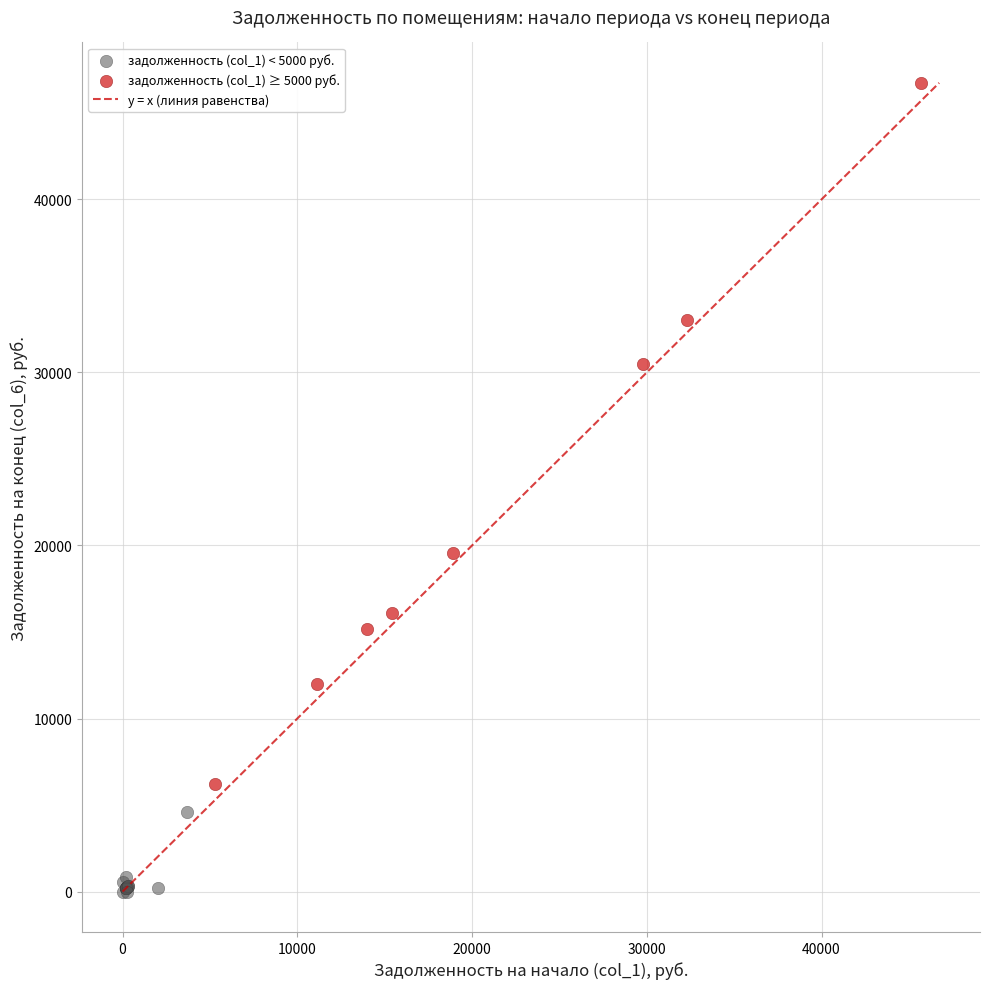

Which series has the widest spread of Y values?

задолженность (col_1) ≥ 5000 руб.